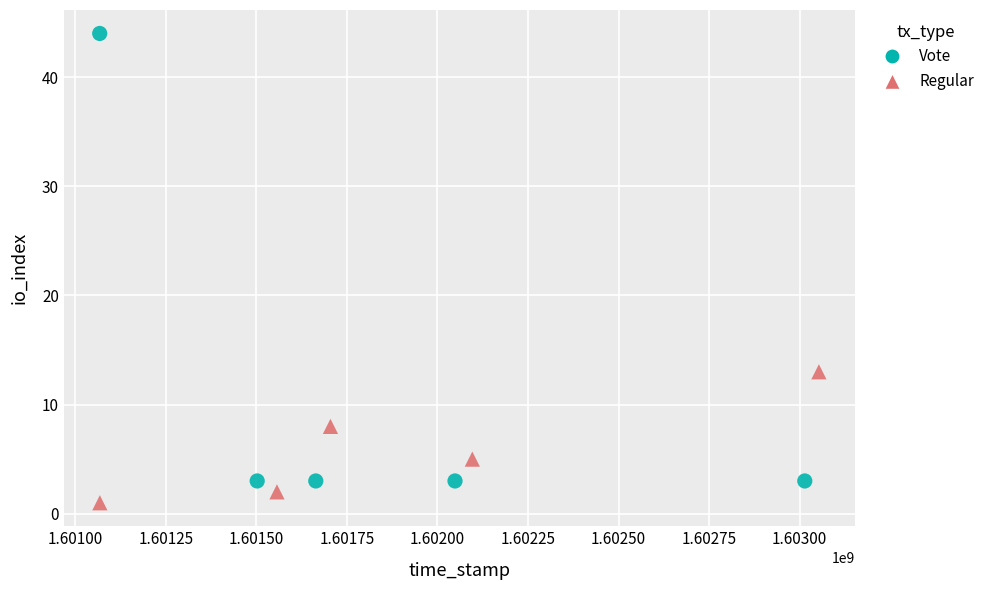

Which series has the largest Y range (max minus min)?

Vote